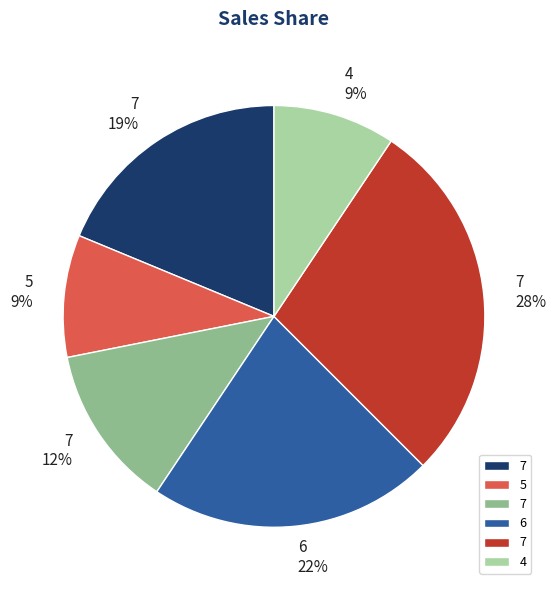

Is there a majority slice in this chart?

No